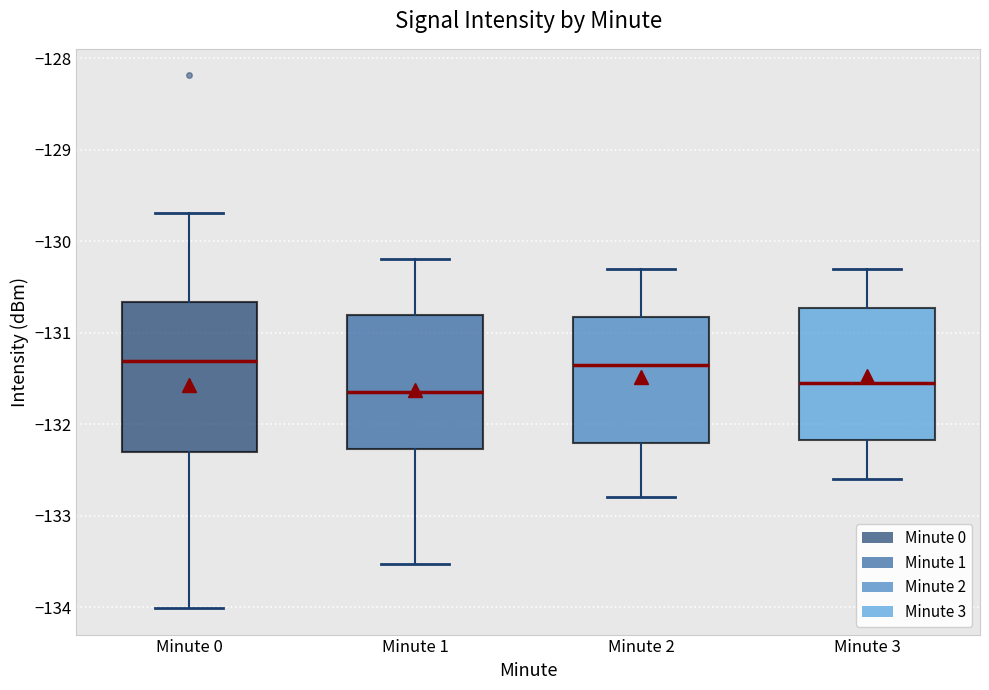

Reading left to right, transcribe this box plot: for each box, give where its median line is, the range the box spans, and where its two whiskers end, as read against the y-axis. The values are not printed on the chart, so give them approximately, as read against the axis.

Minute 0: median -131.3, box -132.3 to -130.7, whiskers -134.0 to -129.7
Minute 1: median -131.6, box -132.3 to -130.8, whiskers -133.5 to -130.2
Minute 2: median -131.3, box -132.2 to -130.8, whiskers -132.8 to -130.3
Minute 3: median -131.5, box -132.2 to -130.7, whiskers -132.6 to -130.3